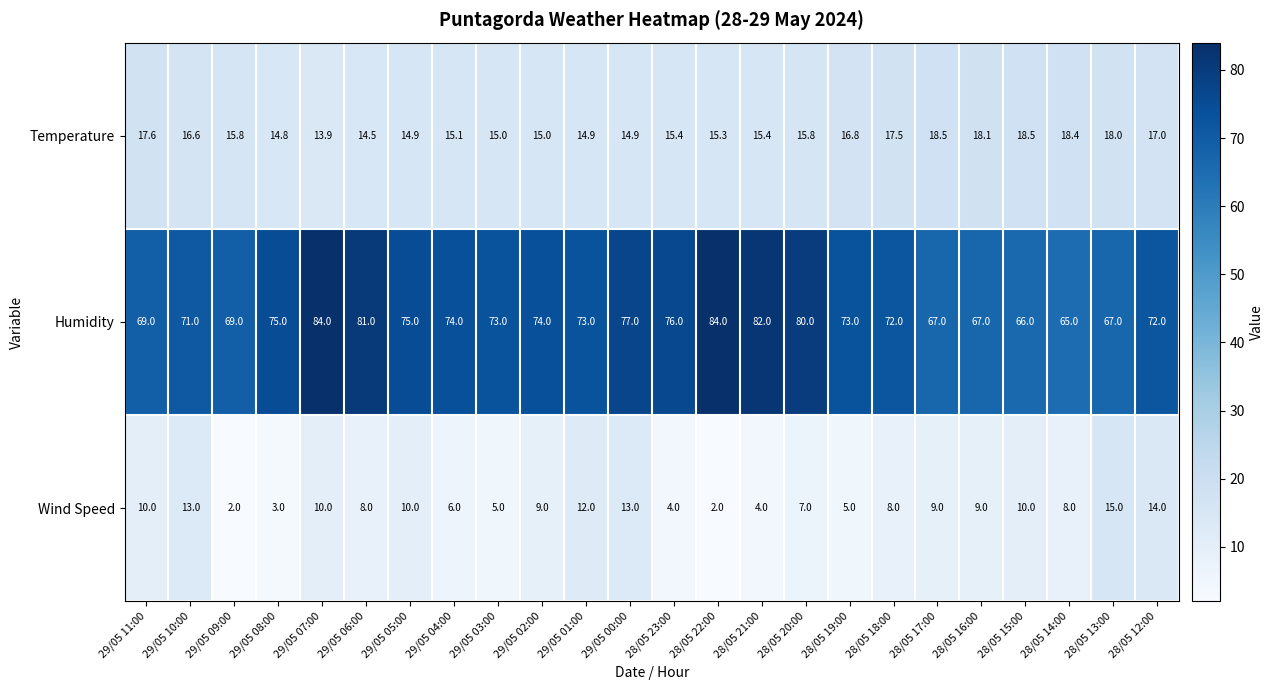

What is the smallest value displayed?

2.0